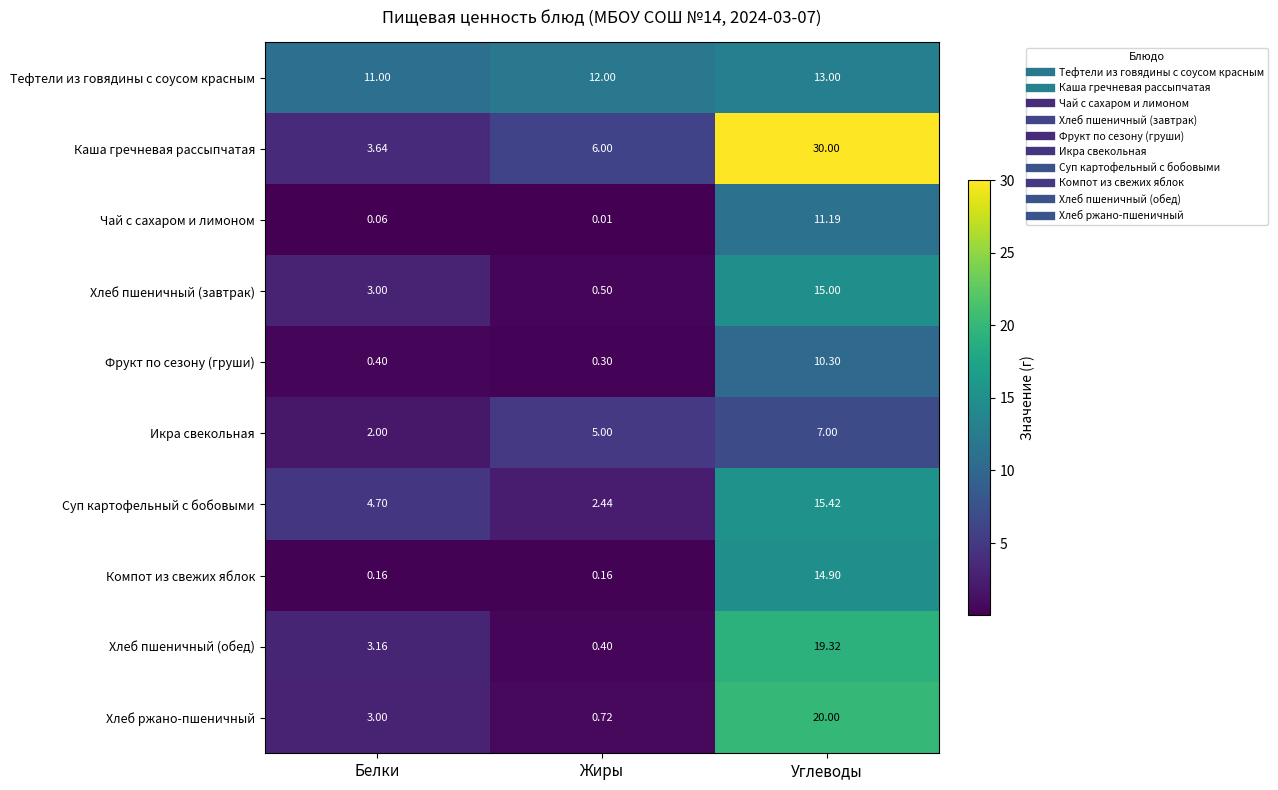

List the series in order of their peak value, highest first.

Каша гречневая рассыпчатая, Хлеб ржано-пшеничный, Хлеб пшеничный (обед), Суп картофельный с бобовыми, Хлеб пшеничный (завтрак), Компот из свежих яблок, Тефтели из говядины с соусом красным, Чай с сахаром и лимоном, Фрукт по сезону (груши), Икра свекольная